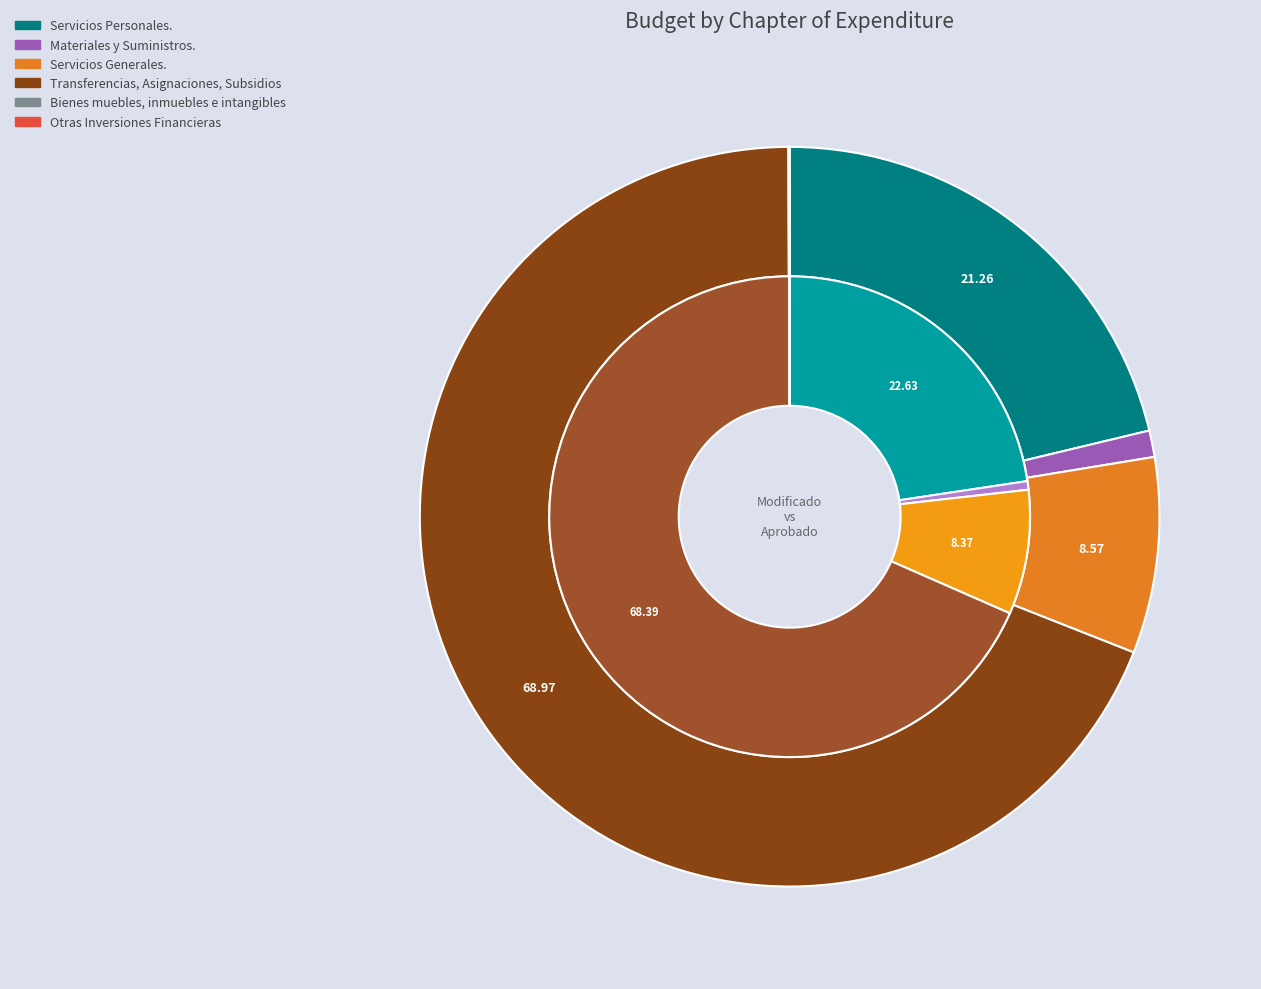

How many slices are in this pie chart?

6